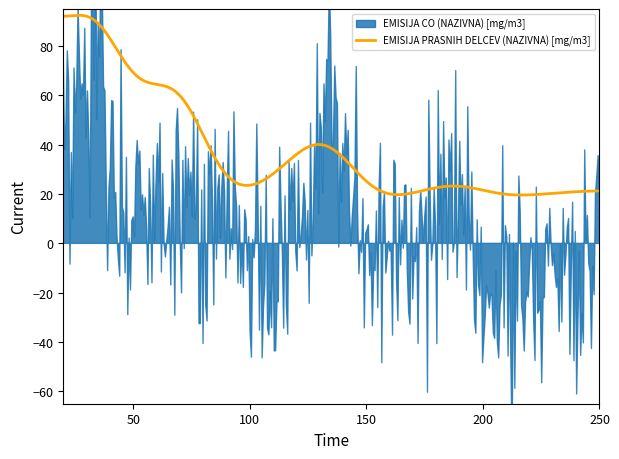

What is the spread (max minus min) of values at 79.9?

4.0